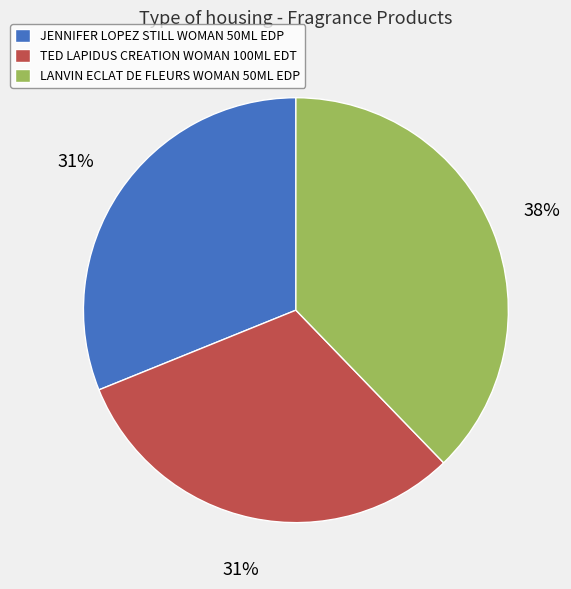

Does LANVIN ECLAT DE FLEURS WOMAN 50ML EDP account for over 50% of the chart?

No